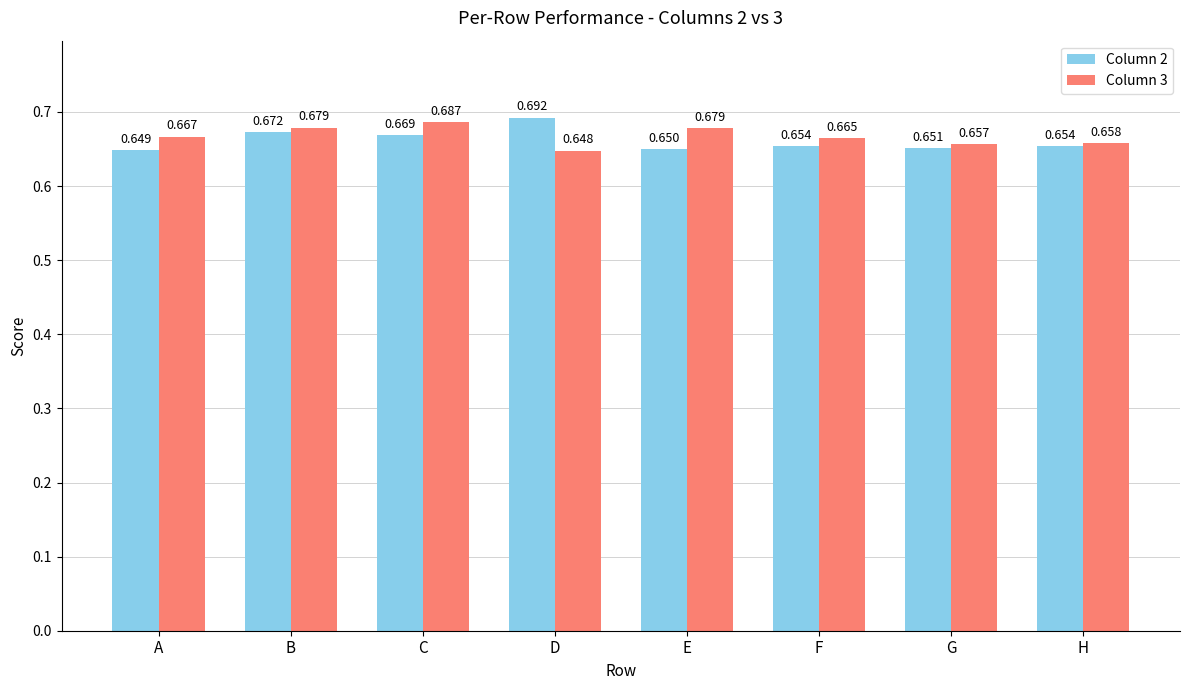

Between D and H, which series saw the biggest shift?

Column 2